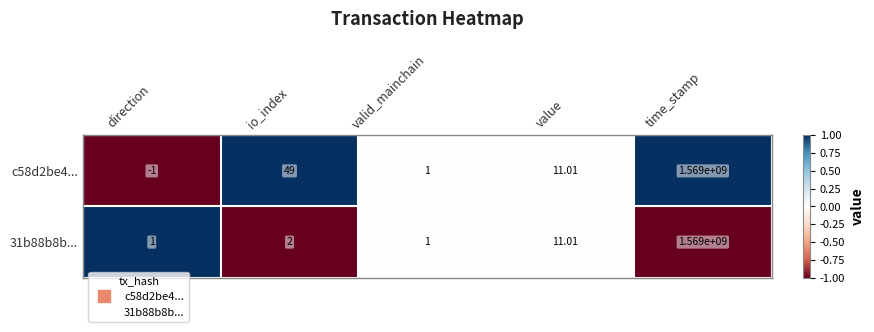

What is the difference between the highest and lowest values at io_index?

47.0